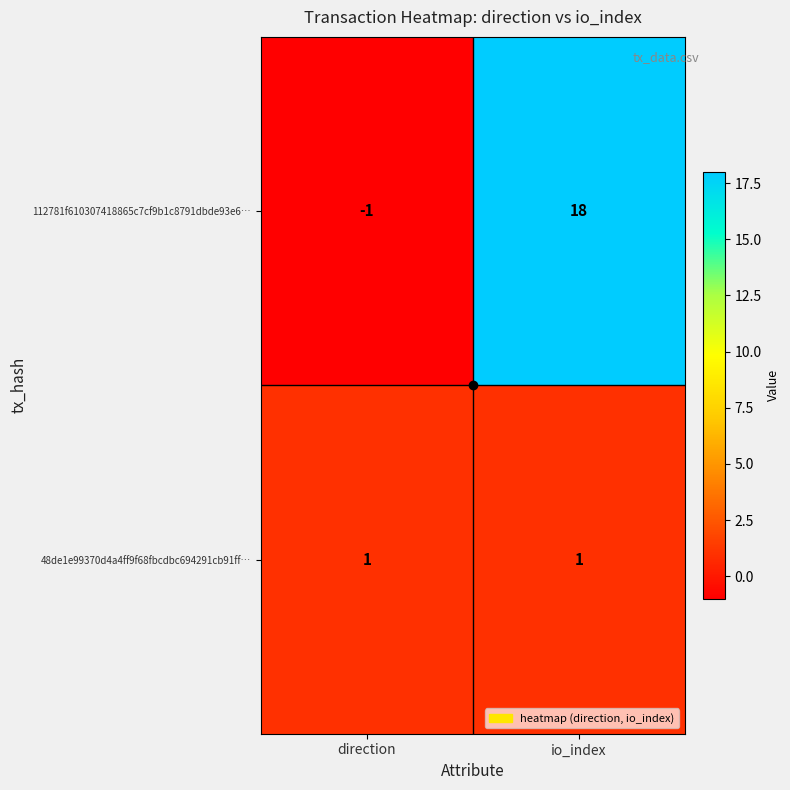

What is the difference between the maximum and minimum values in the 112781f610307418865c7cf9b1c8791dbde93e6… series?

19